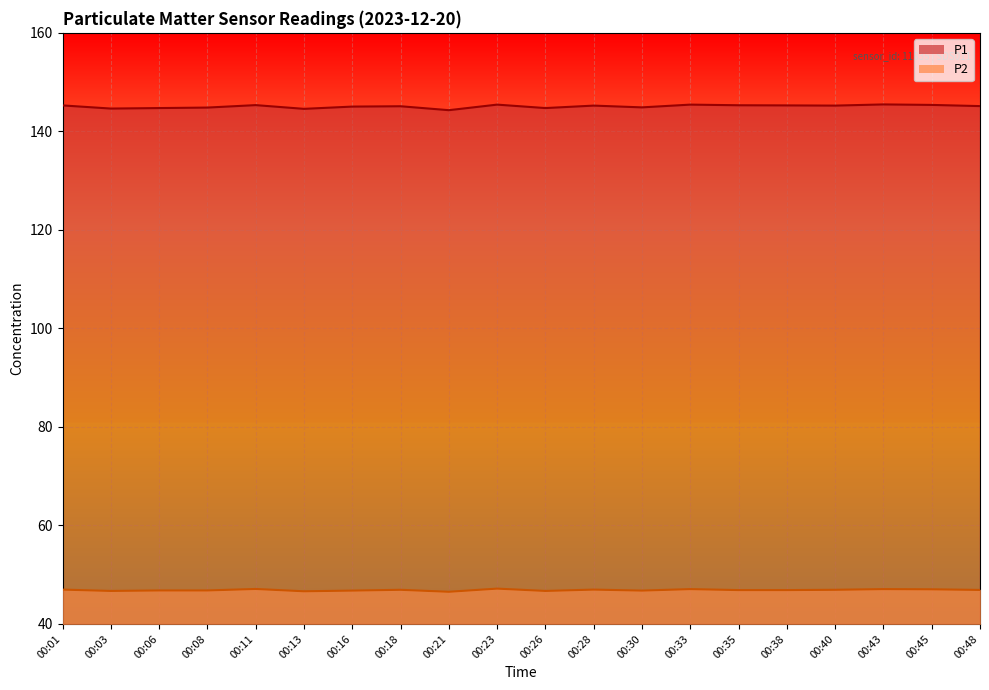

Which category has the lowest value across all series?

00:21